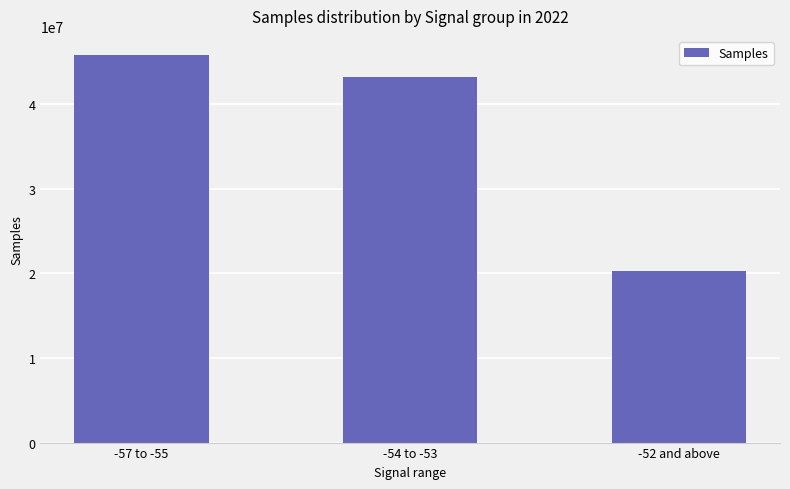

Reading right to left, extract all data points from this chart.

-52 and above=20334393	-54 to -53=43217086	-57 to -55=45781501